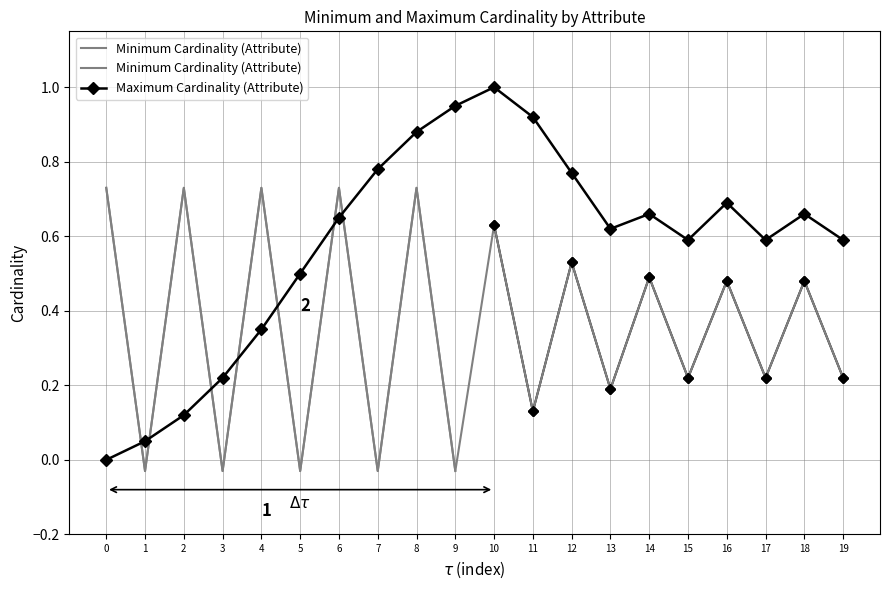

What is the value of the Minimum Cardinality (Attribute) point at the 15th from the left?

0.5